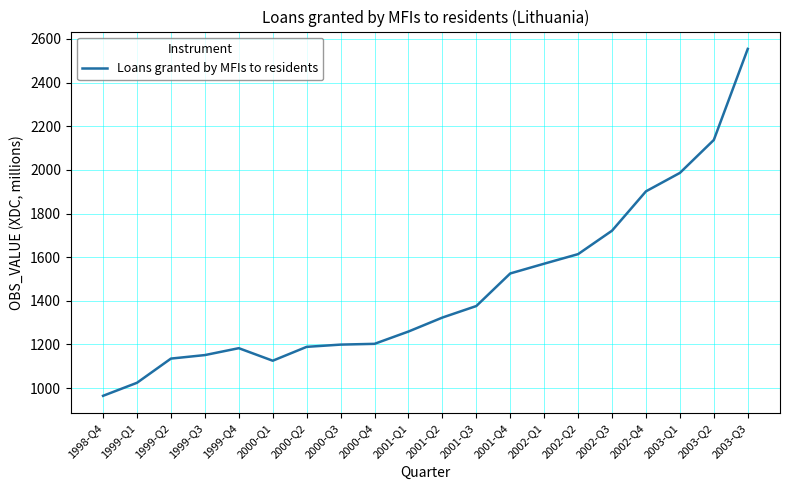

At which label is the value closest to 1759?

2002-Q3